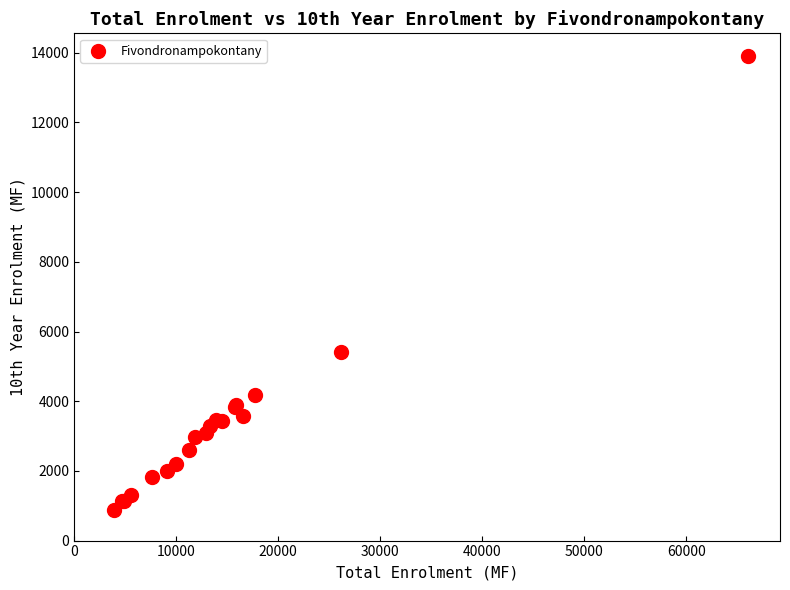

What Y value in the scatter plot is closest to 7391?

5416